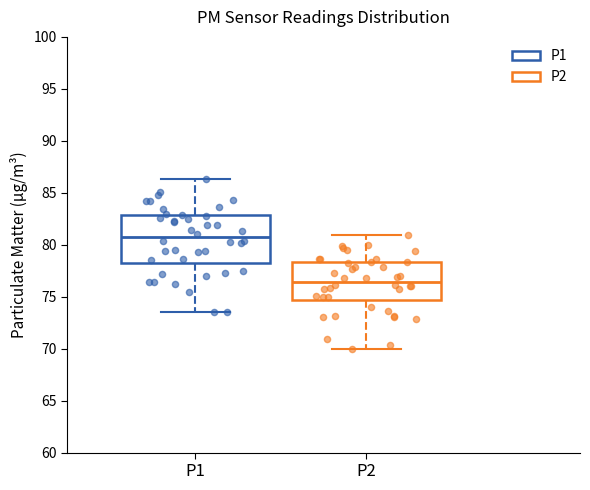

Comparing the boxes themselves (not the whiskers), which one is the tallest?

P1